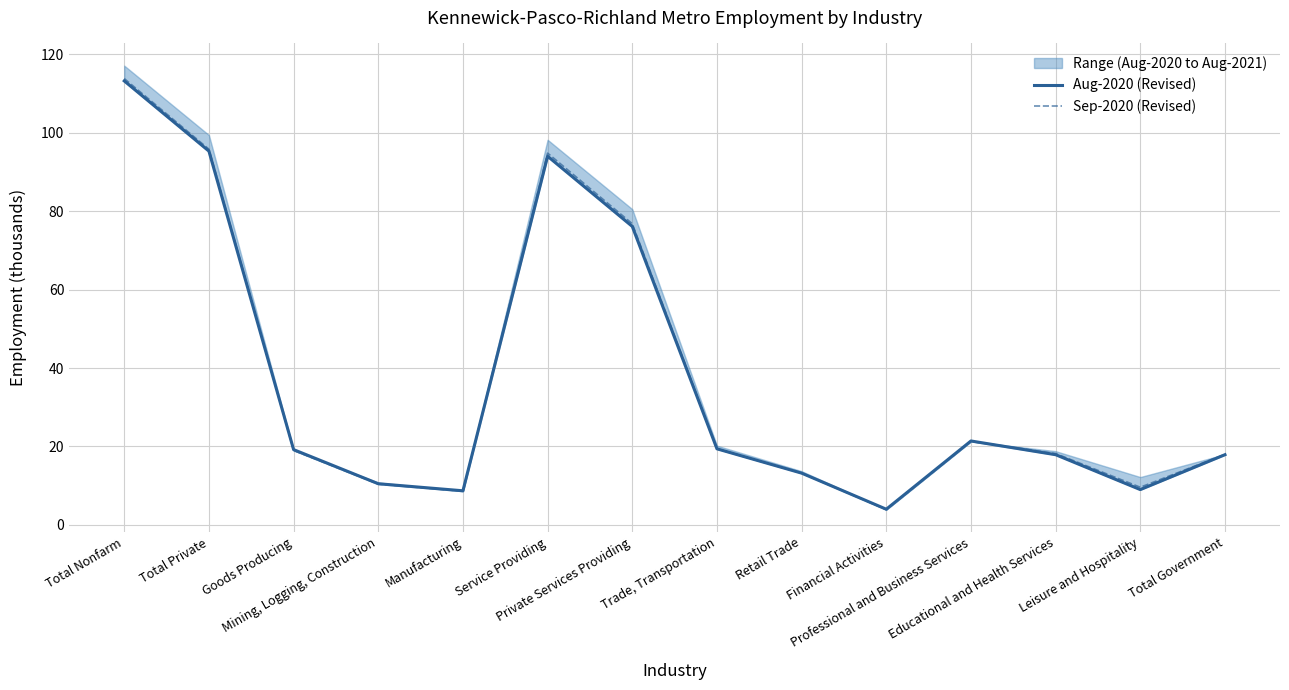

The Aug-2020 (Revised) series shows 11.9 at Leisure and Hospitality. True or false?

False